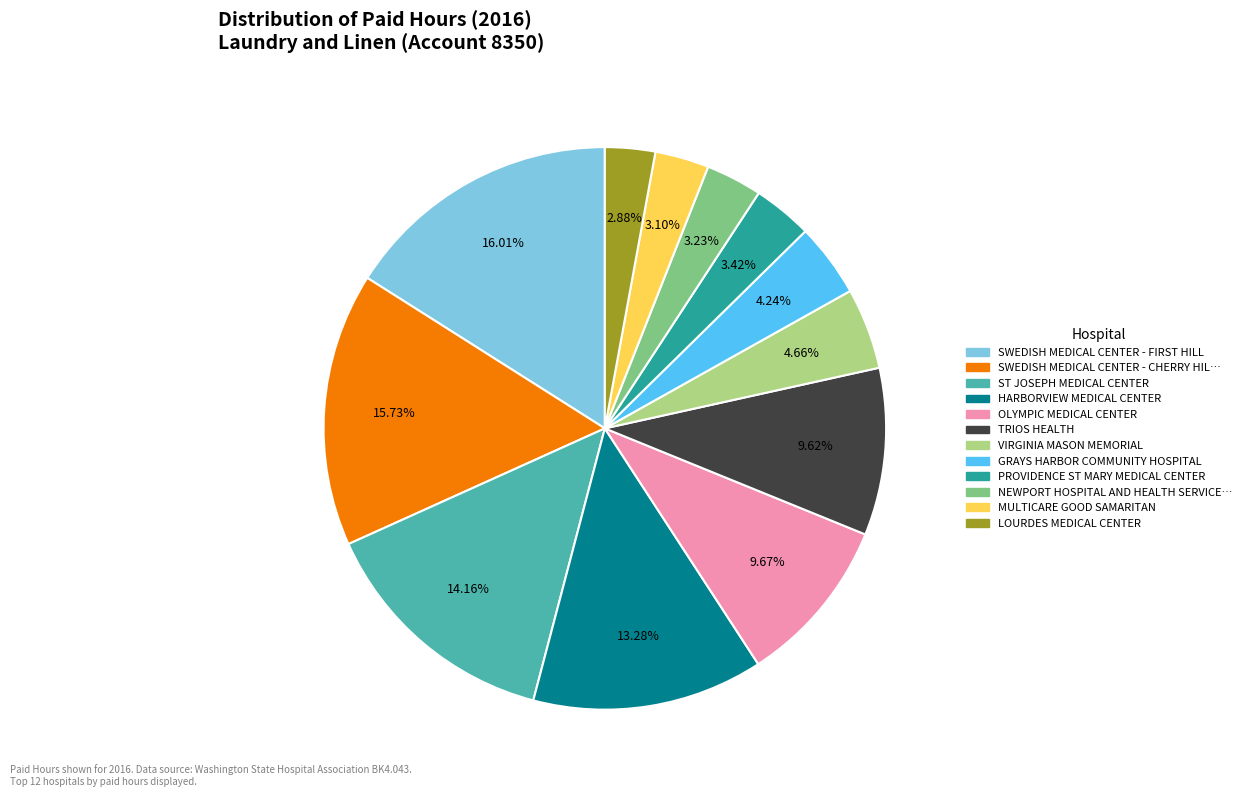

Is there any slice that represents more than half of the pie?

No